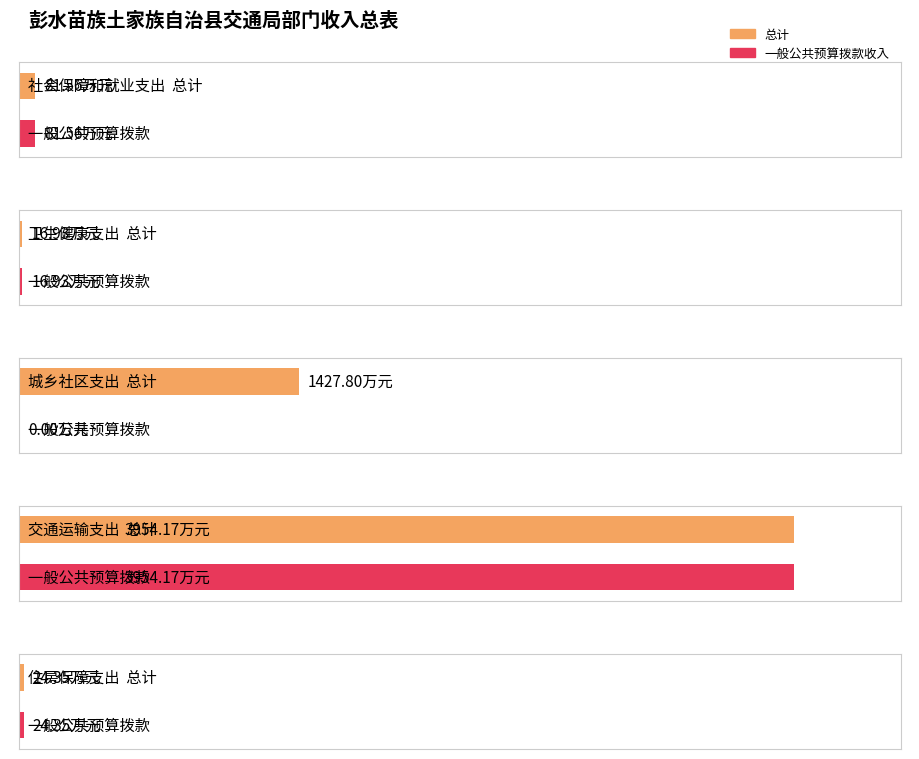

What is the sum of all 一般公共预算拨款收入 values?

4077.0